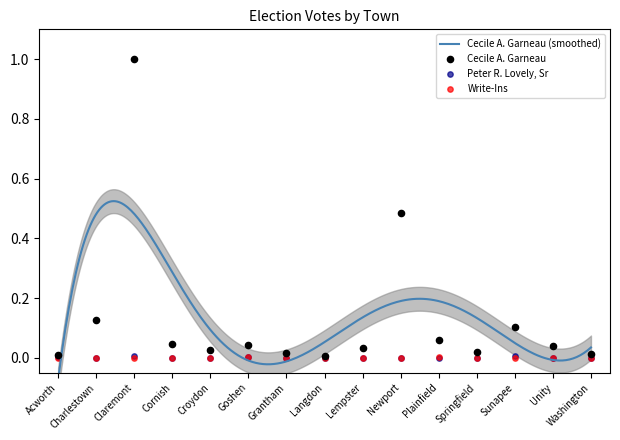

Which series reaches the maximum Y coordinate?

Cecile A. Garneau